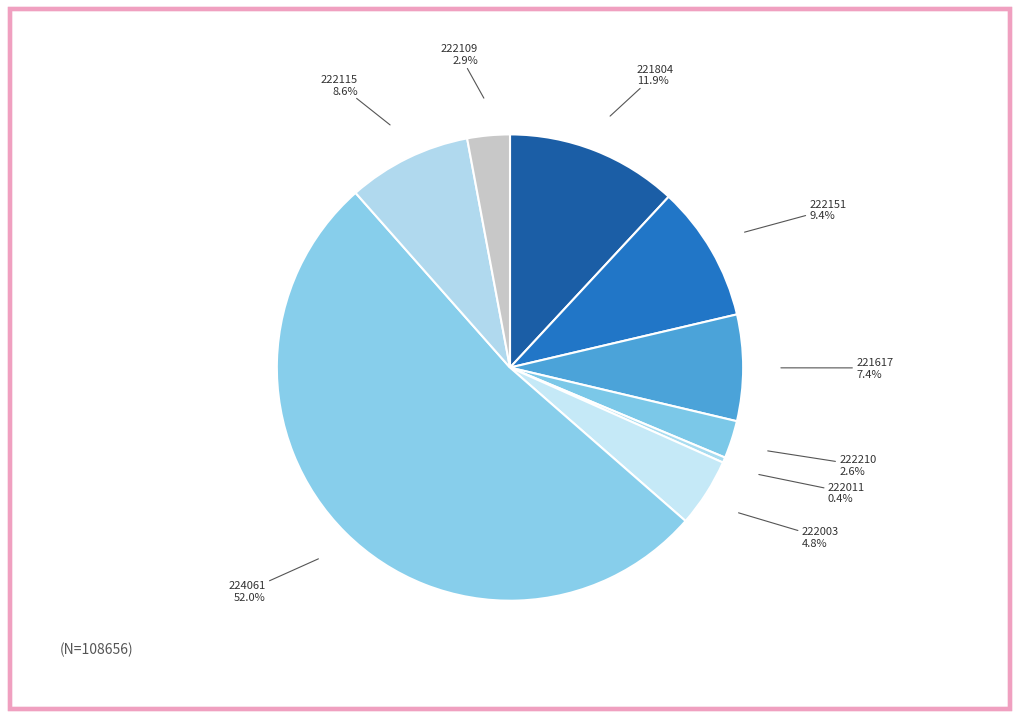

Count the number of slices in the pie.

9